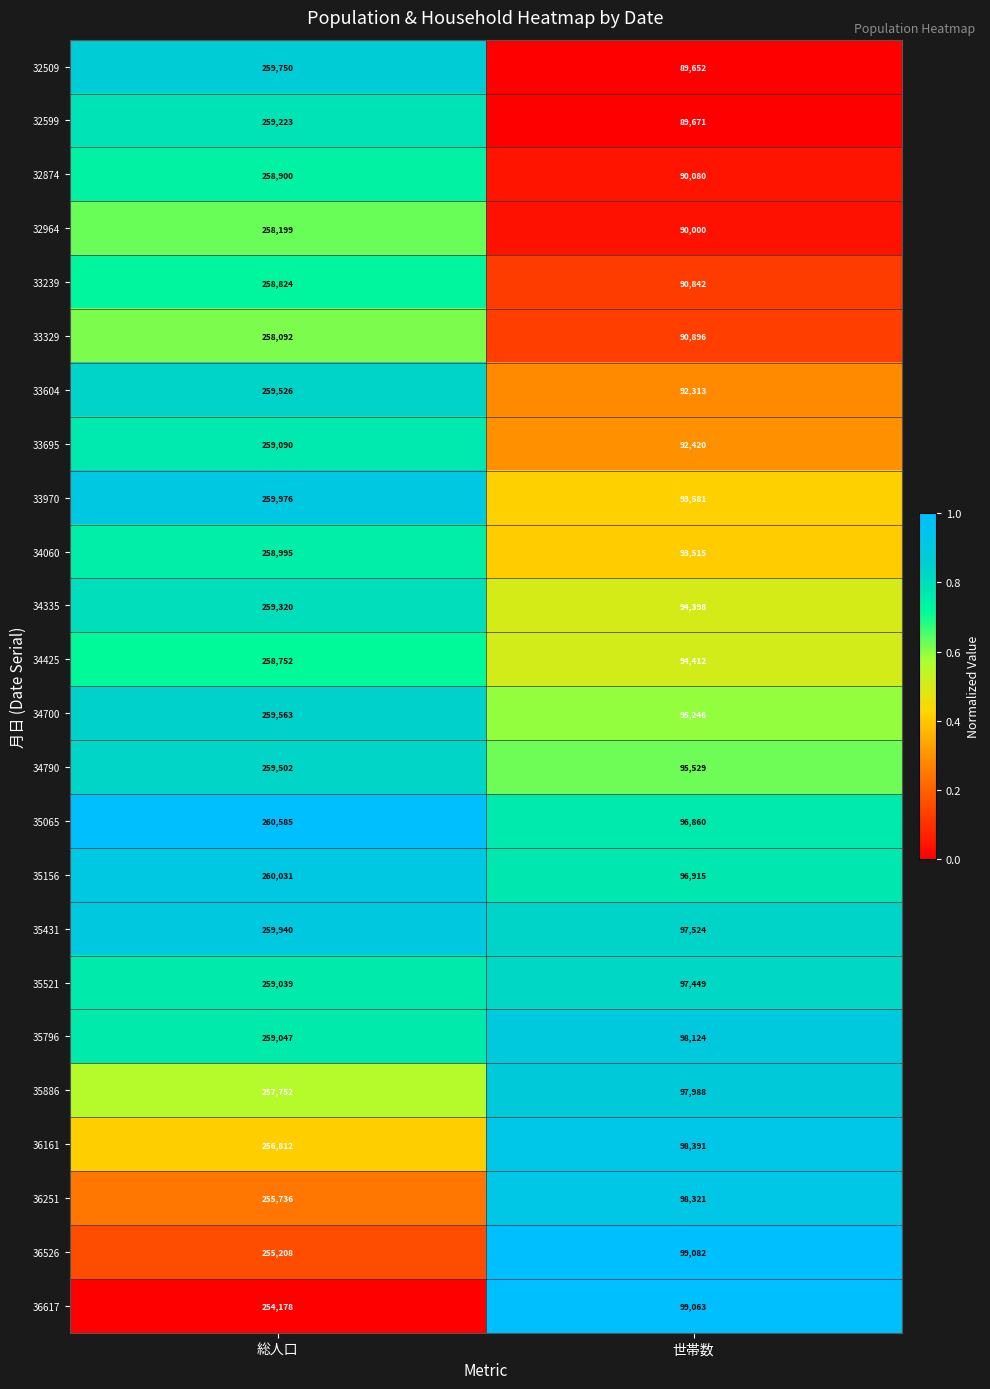

What is the average value of the 35156 series?

178473